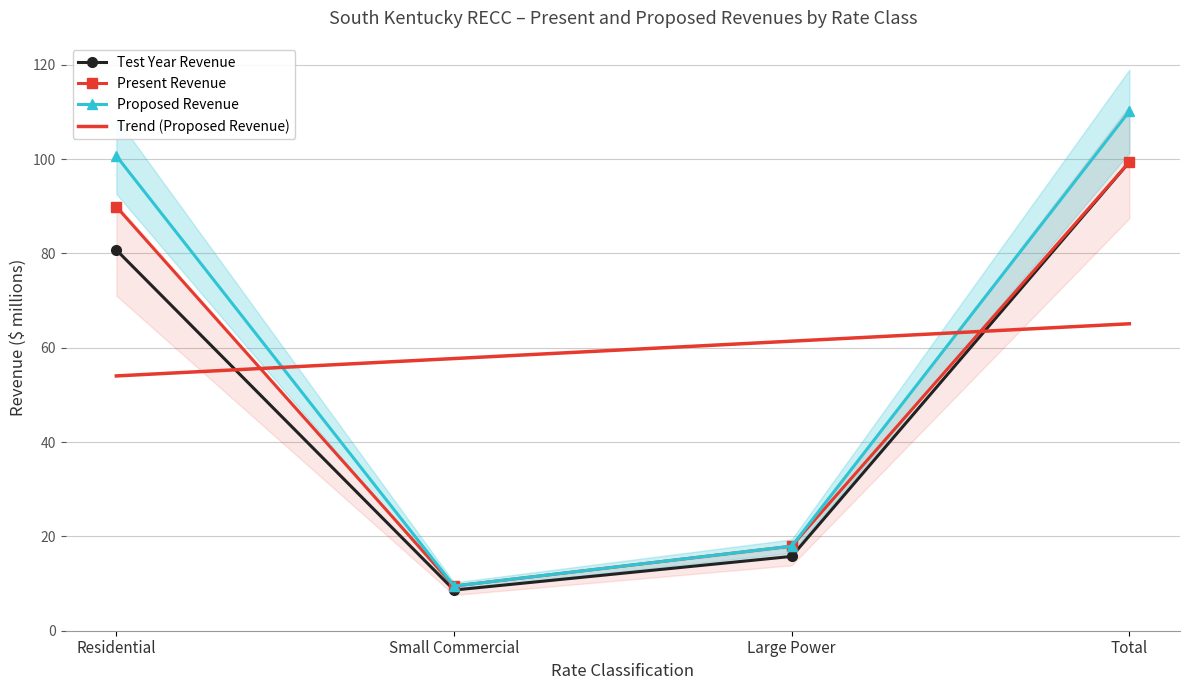

What is the highest value of the Proposed Revenue series?

110.1